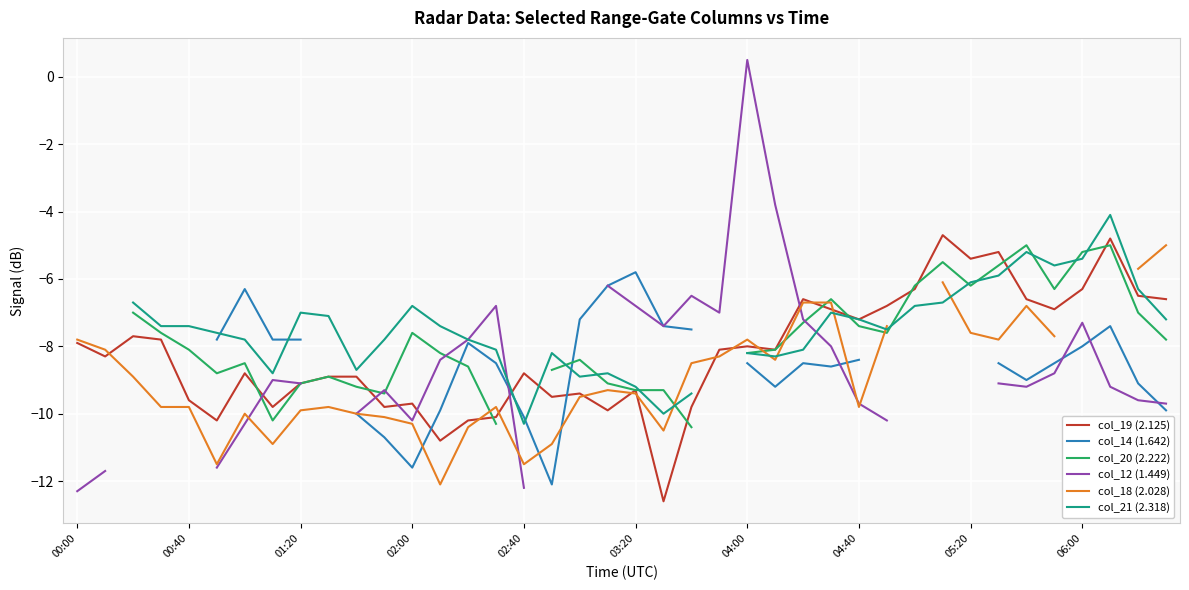

The value of col_12 (1.449) at 14 is -7.8. True or false?

True